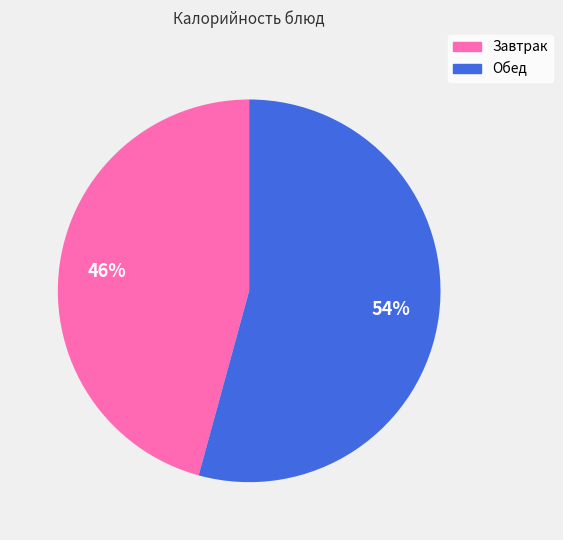

Count the number of slices in the pie.

2